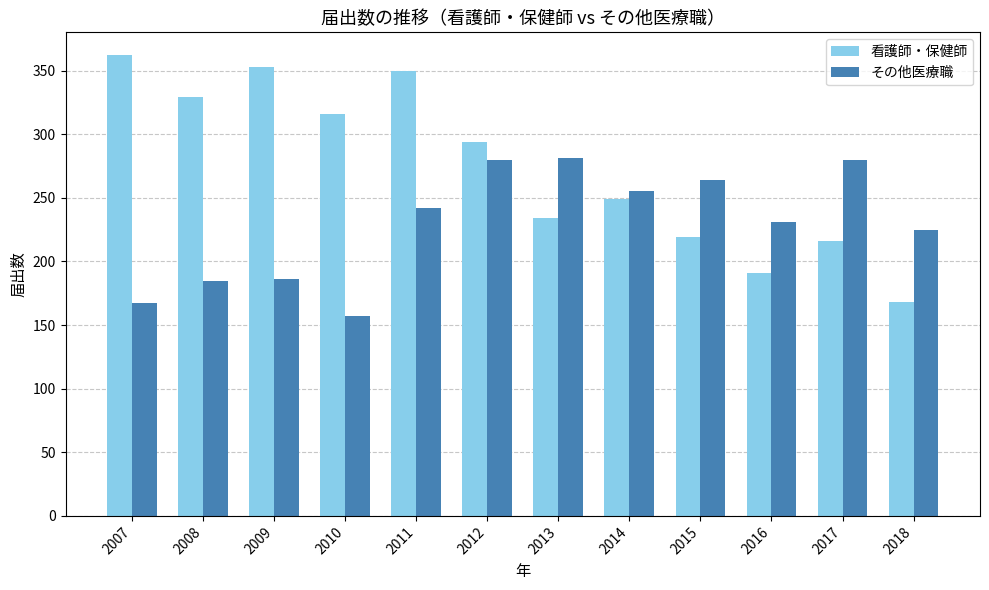

List the series in order of their overall mean, highest first.

看護師・保健師, その他医療職